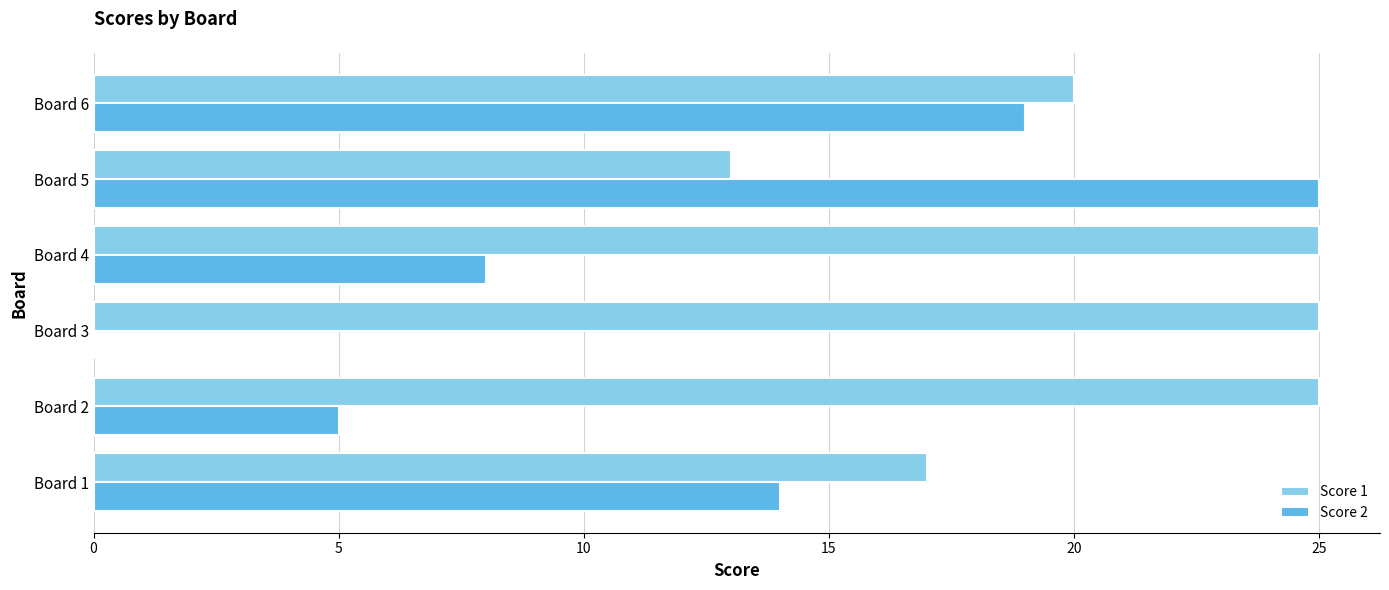

Which series has the largest total across all categories?

Score 1